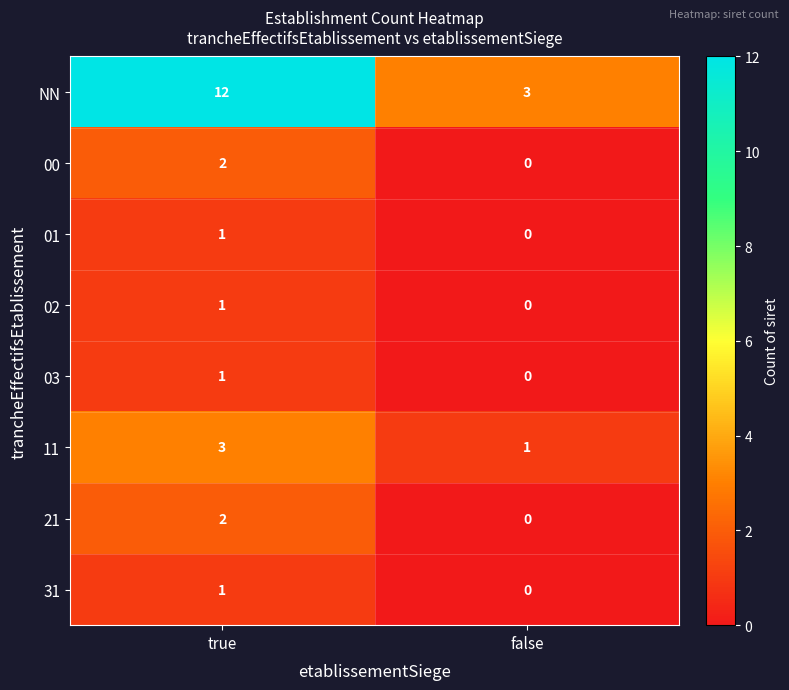

What is the difference between the maximum and minimum values in the NN series?

9